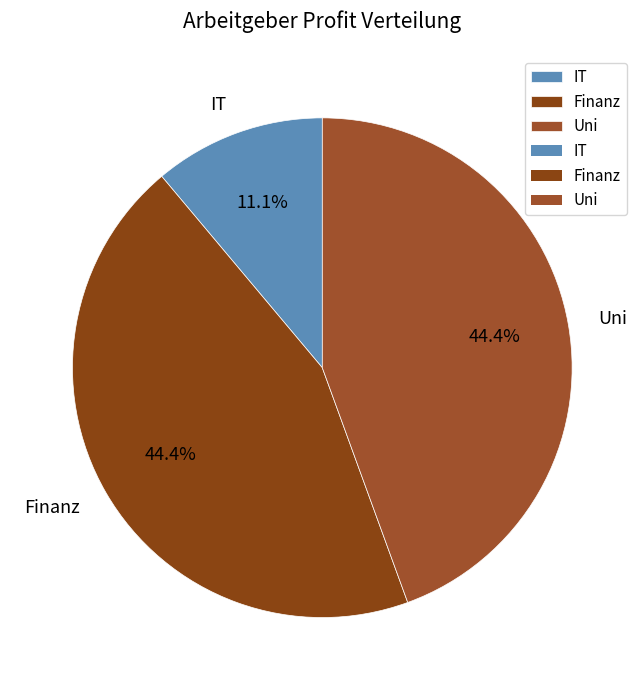

To the nearest percent, what is the combined percentage of IT and Uni?

56%